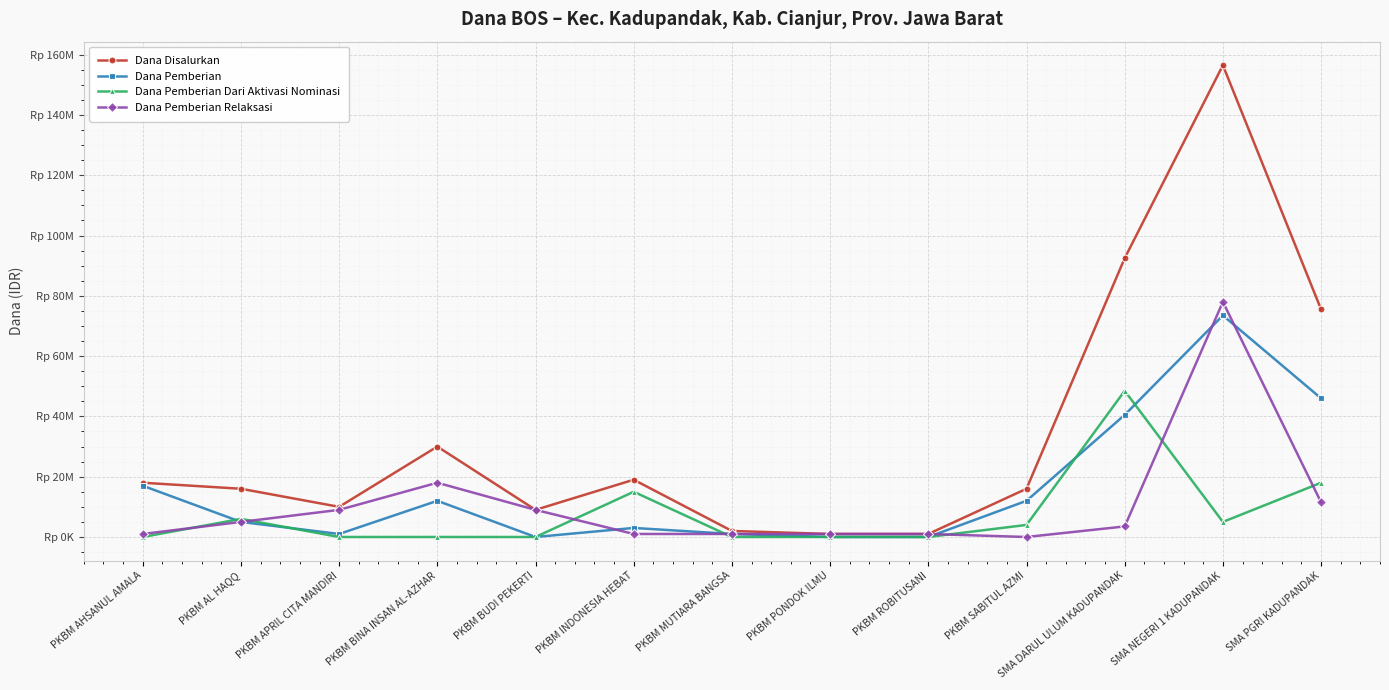

What are all the series names shown in the legend?

Dana Disalurkan, Dana Pemberian, Dana Pemberian Dari Aktivasi Nominasi, Dana Pemberian Relaksasi